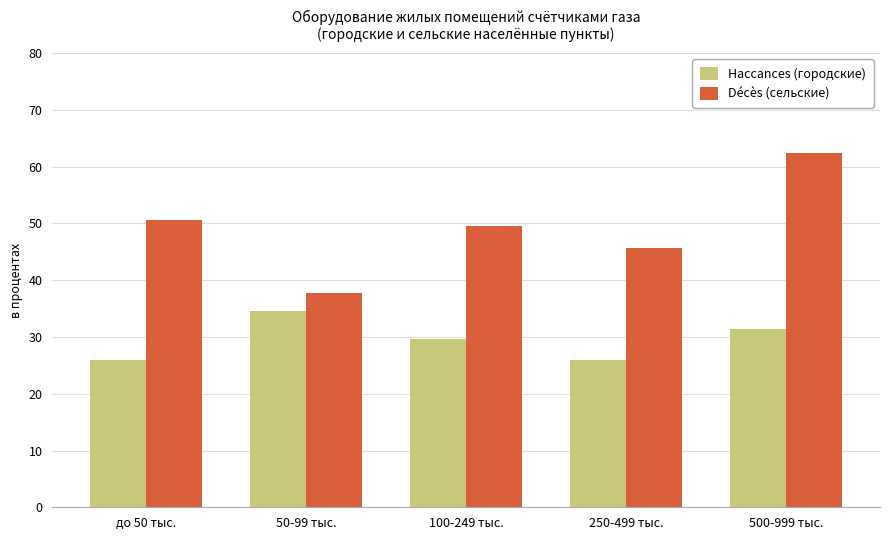

The Décès (сельские) series shows 50.6 at до 50 тыс.. True or false?

True